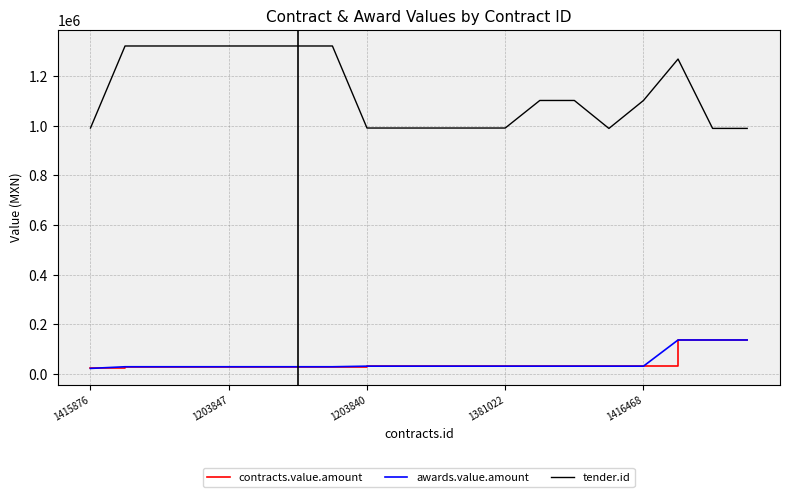

What is the lowest value of the tender.id series?

989931.0